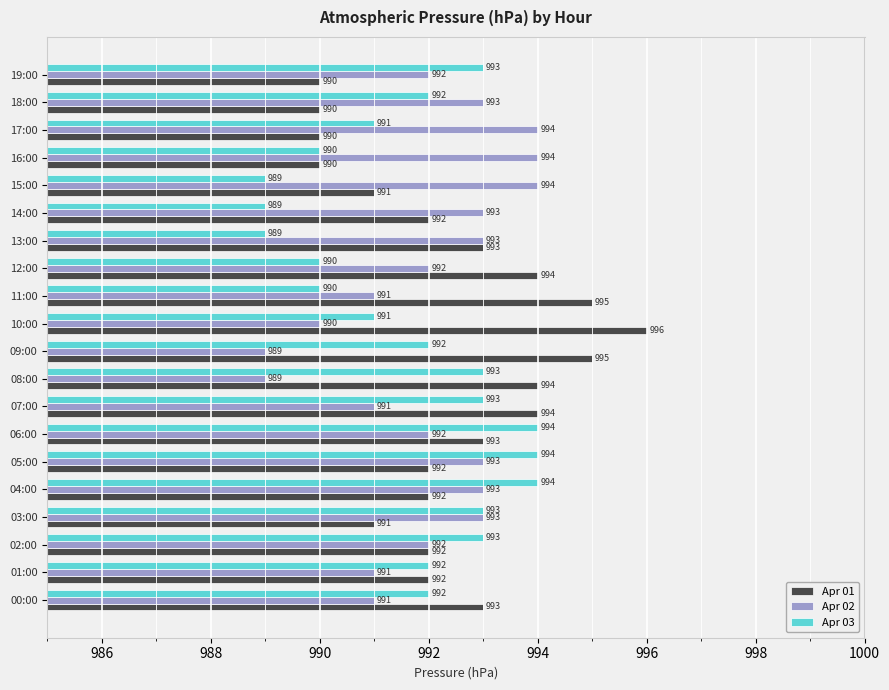

Which series has the largest range (max minus min)?

Apr 01